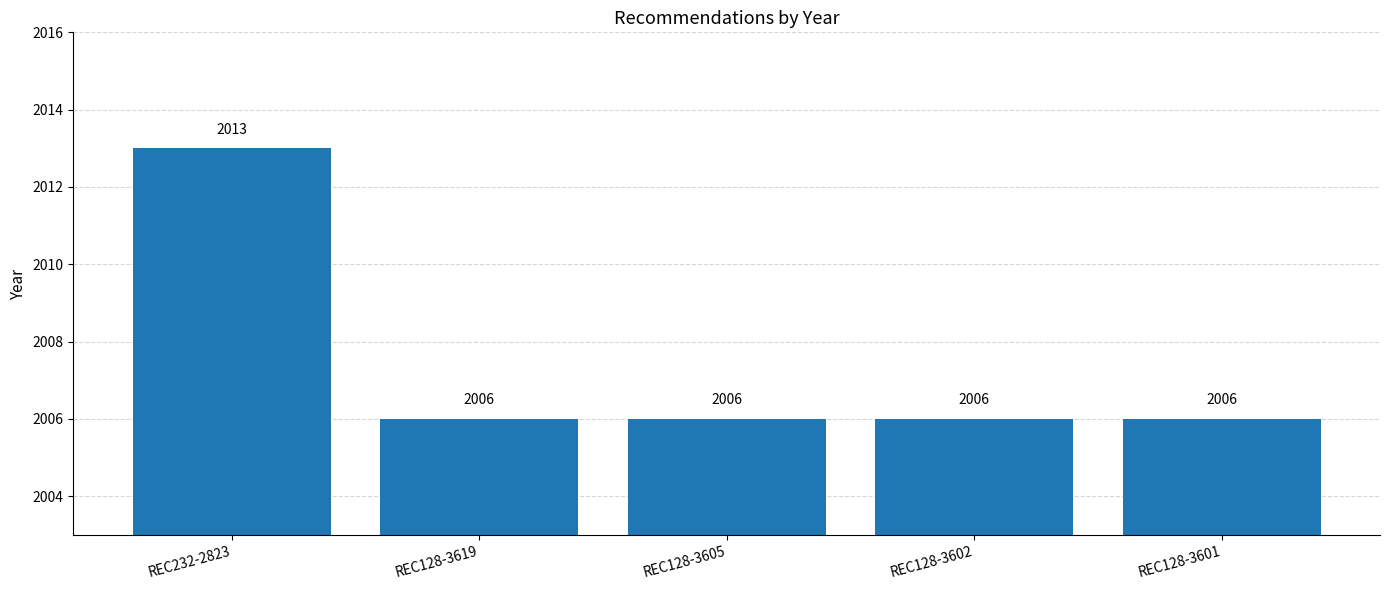

Is it true that the value at REC128-3605 is 2006?

True